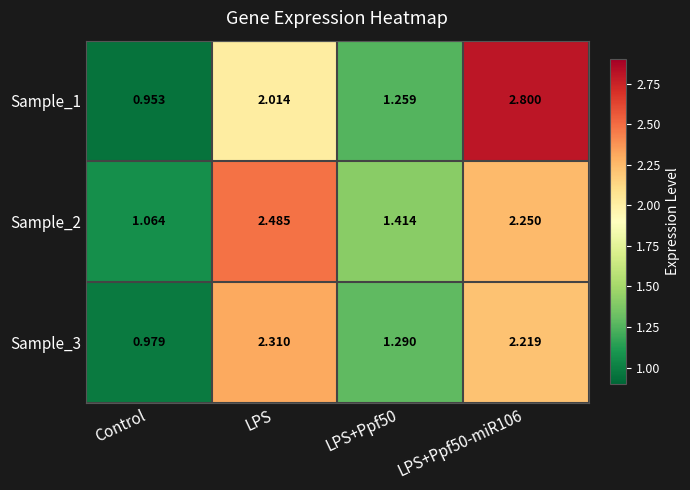

At which label is Sample_3 closest to 1?

Control